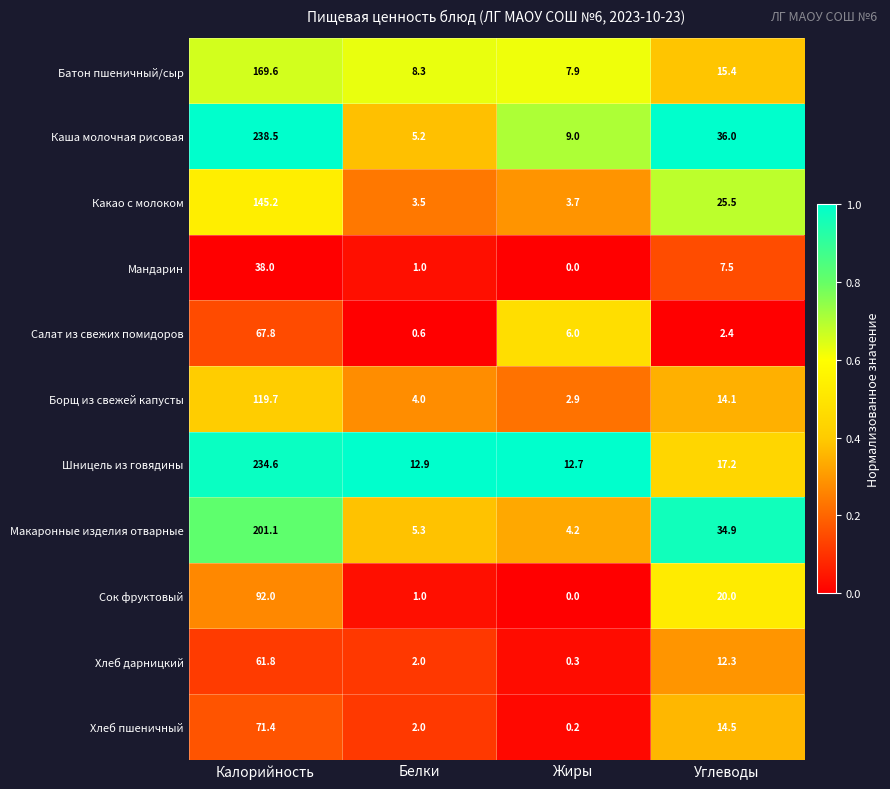

What is the sum of all Какао с молоком values?

177.9